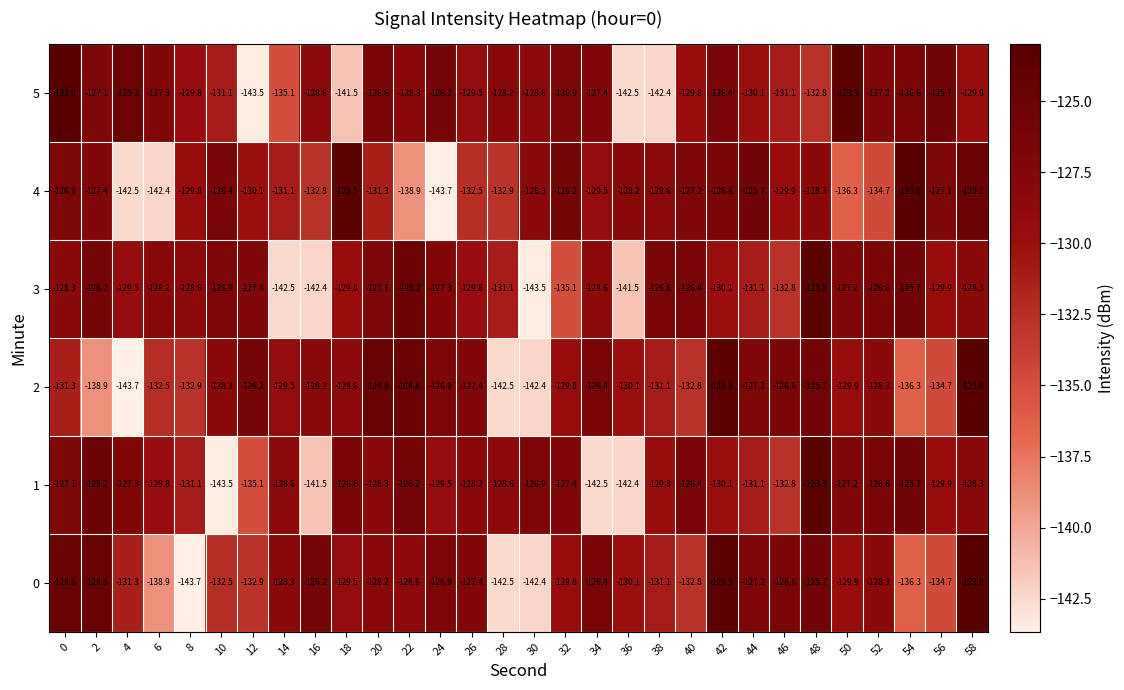

At which category is the sum across all series the highest?

58